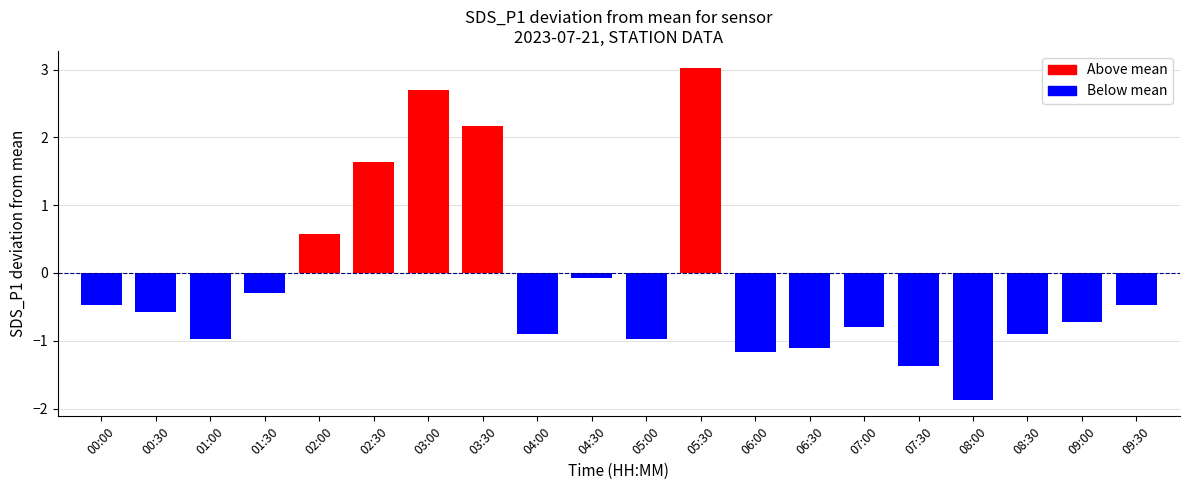

True or false: the data shows -0.8 at 09:30.

False